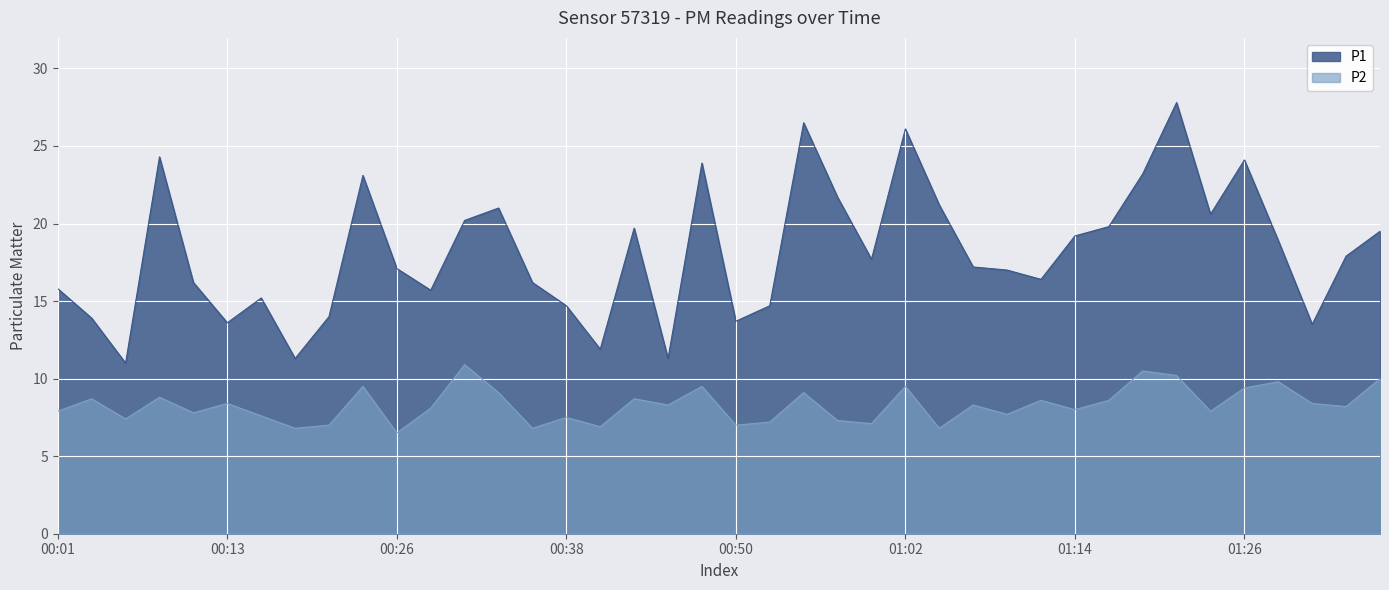

Is it true that P1 equals 13.5 at 01:31?

True